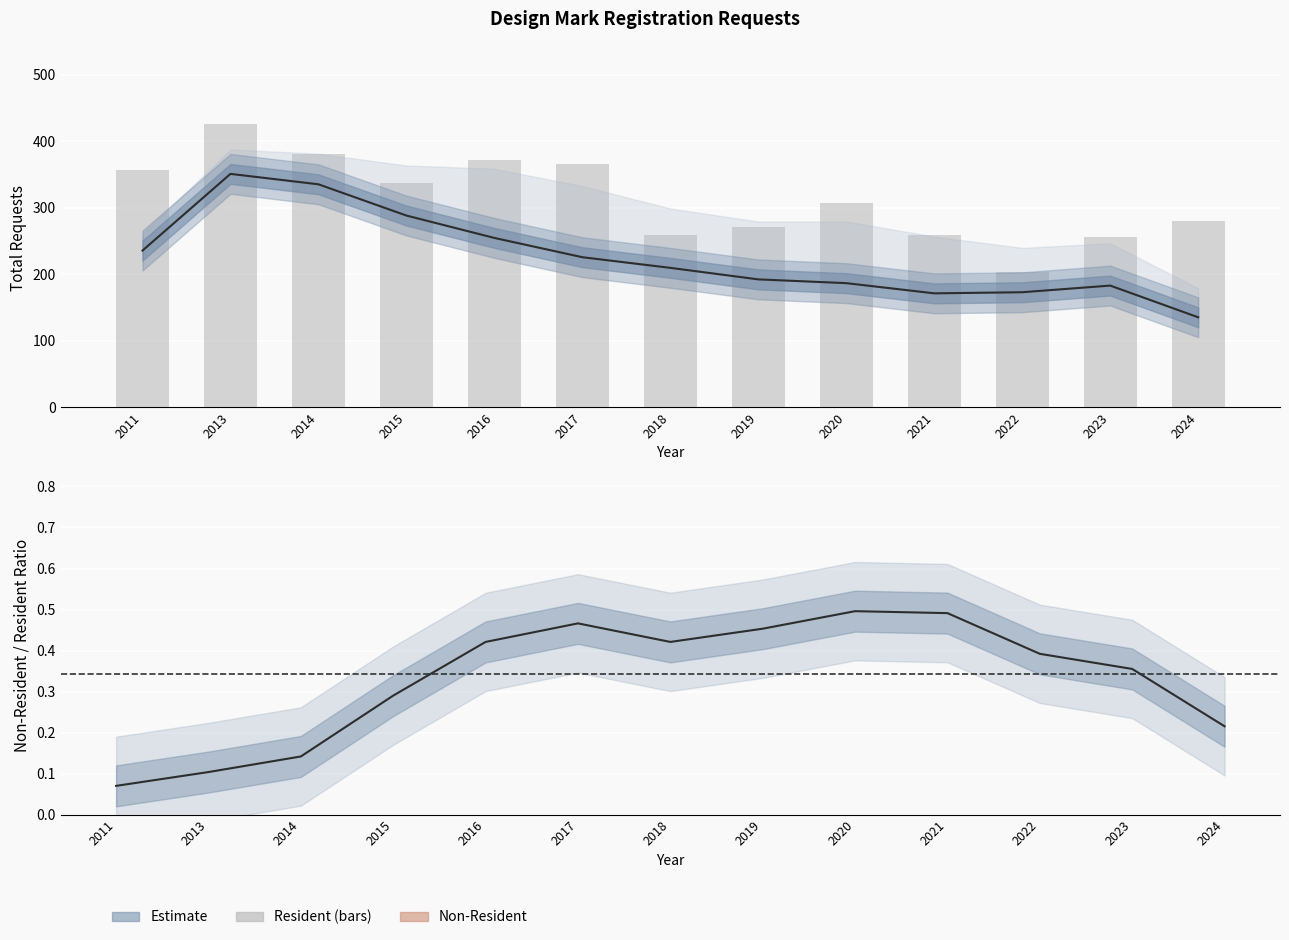

What is the difference between the values at 2023 and 2018?

3